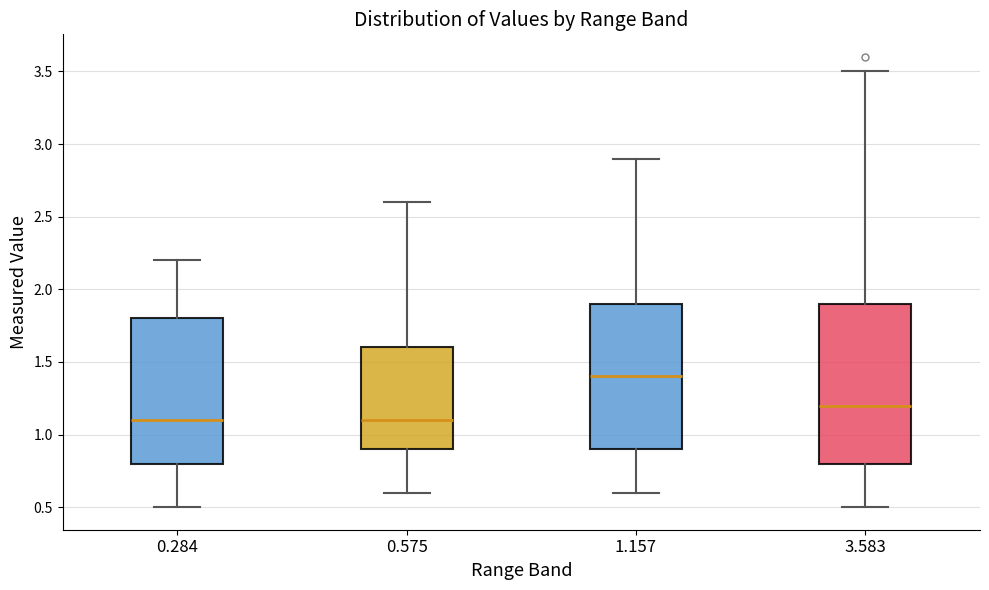

Comparing the boxes themselves (not the whiskers), which one is the tallest?

3.583